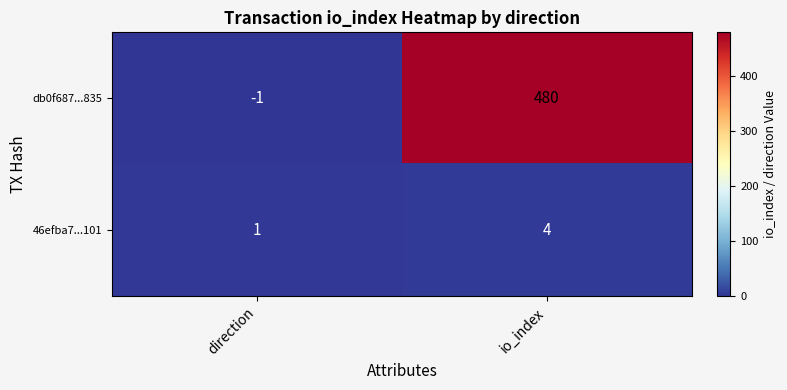

What is the greatest value displayed?

480